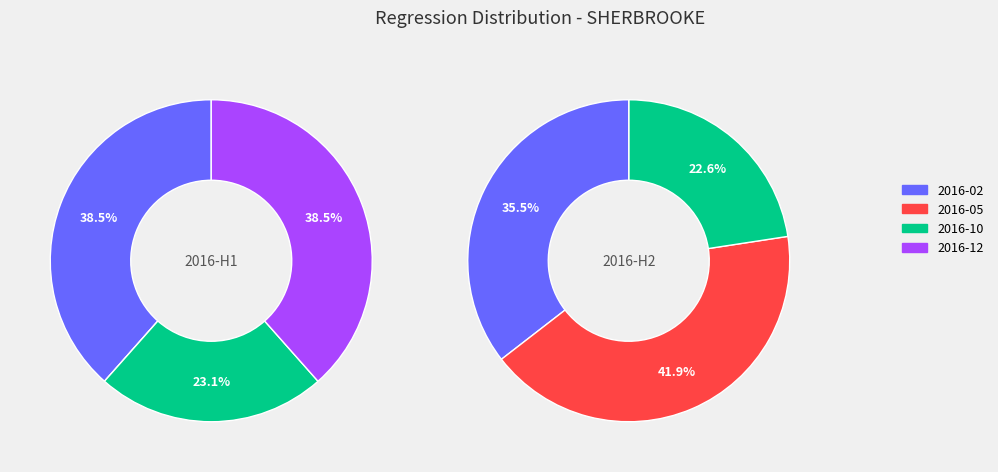

The 2016-02 slice represents 43% of the pie. True or false?

False